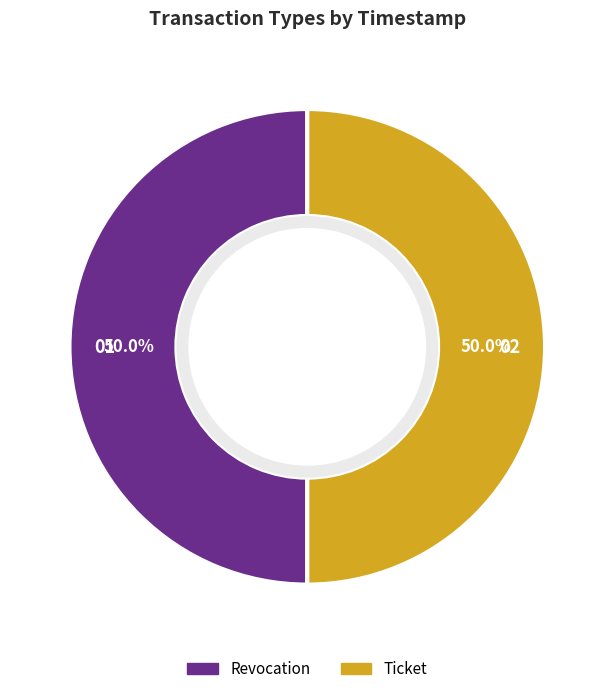

To the nearest percent, what portion does Revocation represent?

50%